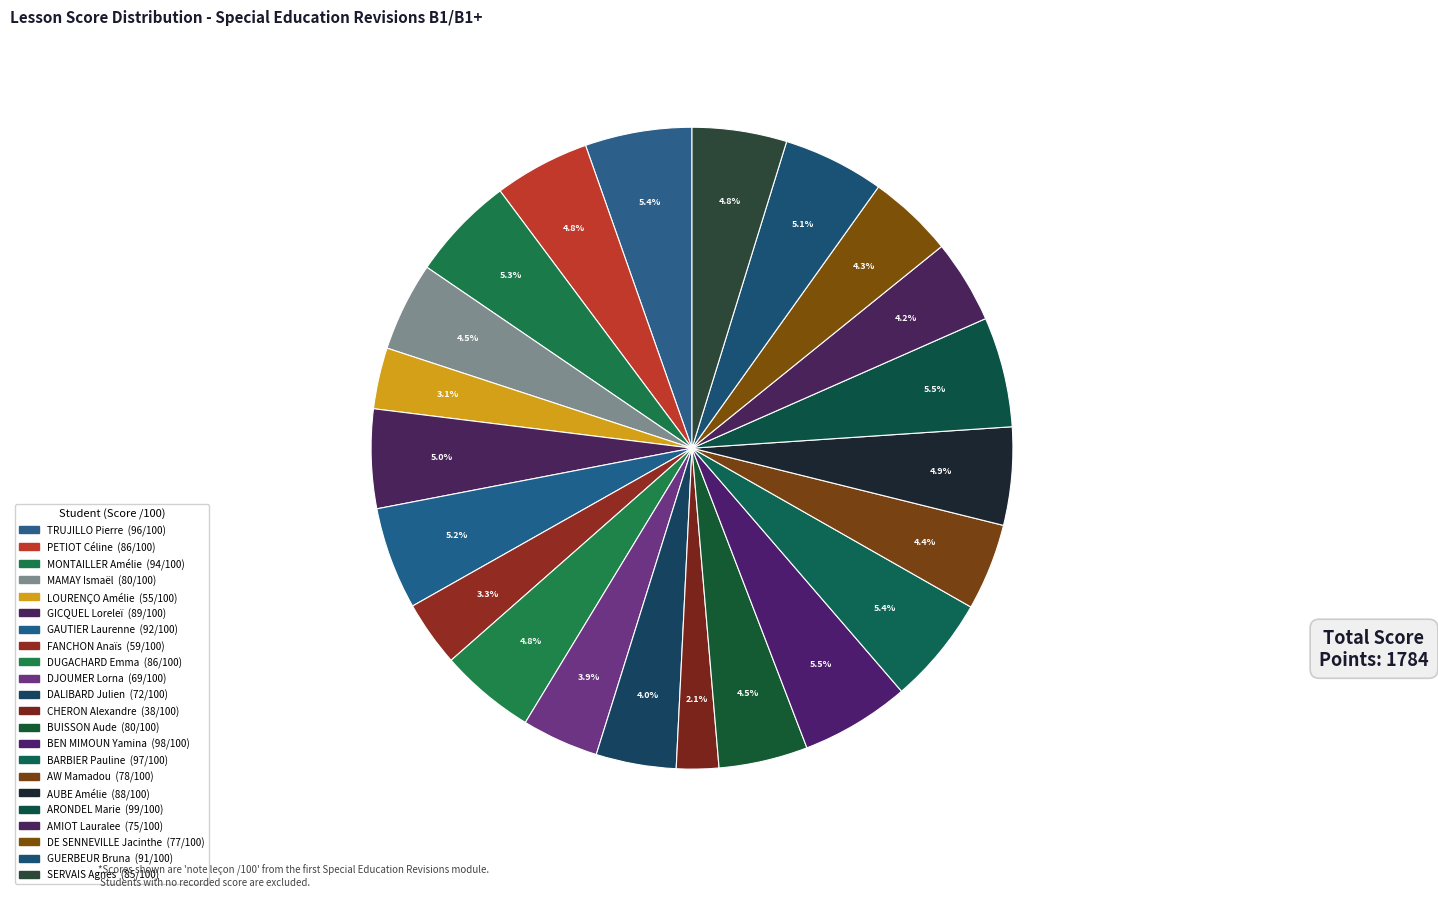

Between BUISSON Aude and PETIOT Céline, which is larger?

PETIOT Céline